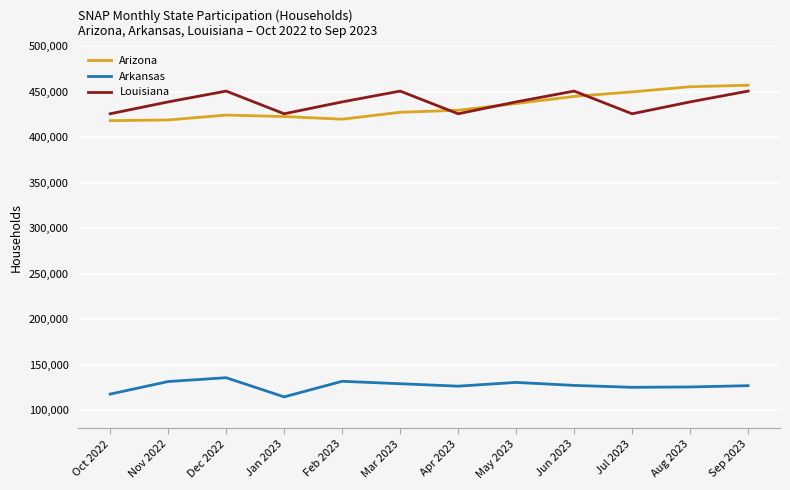

At how many categories does at least one series exceed 278006?

12